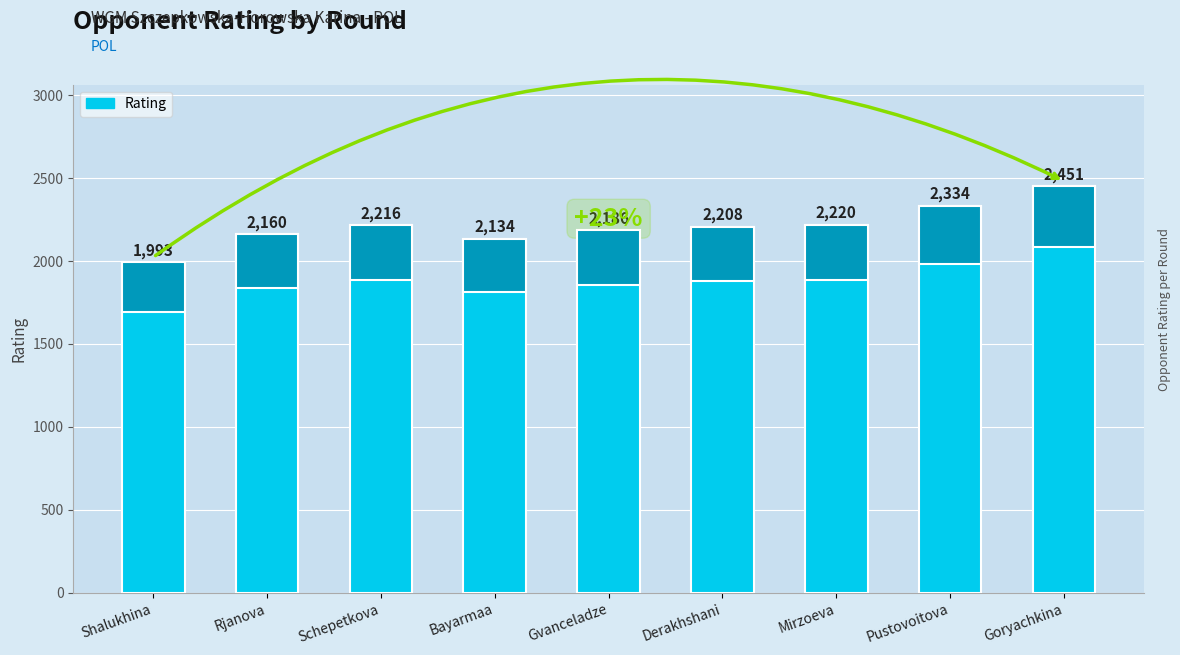

What is the difference between the values at Derakhshani and Gvanceladze?

22